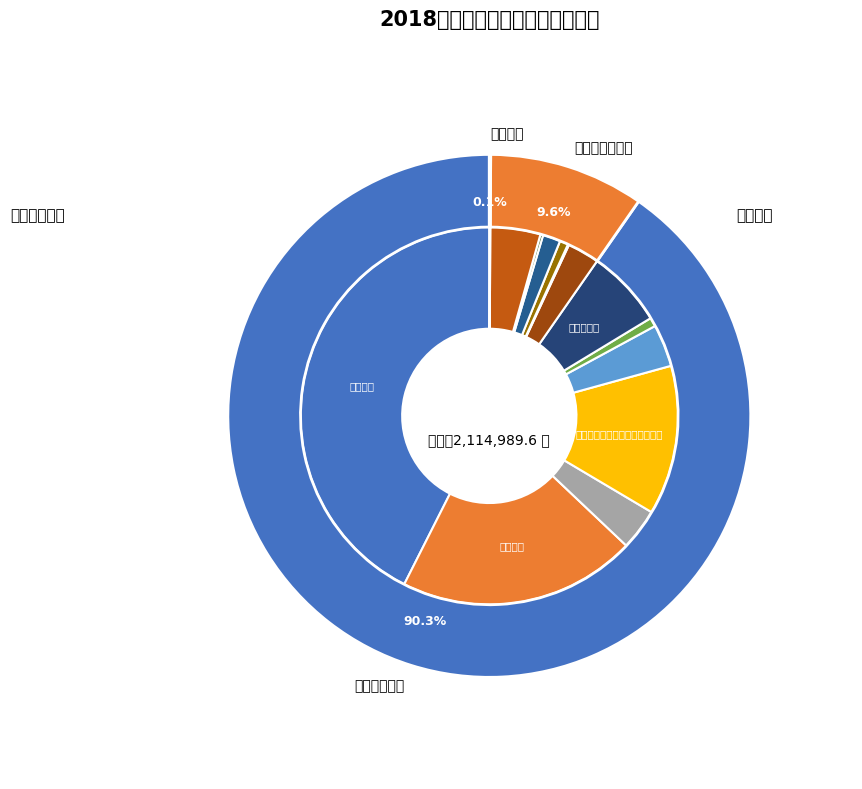

To the nearest percent, what portion does 住房公积金 represent?

7%